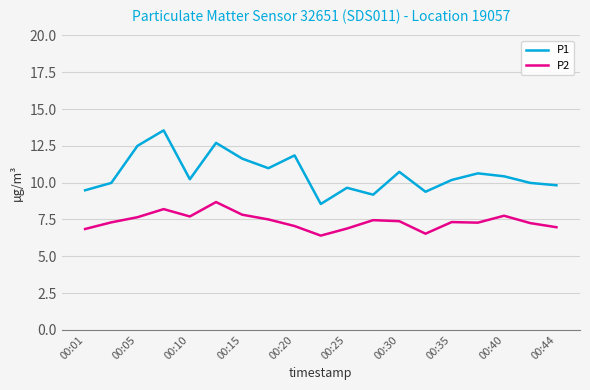

What are all the series names shown in the legend?

P1, P2